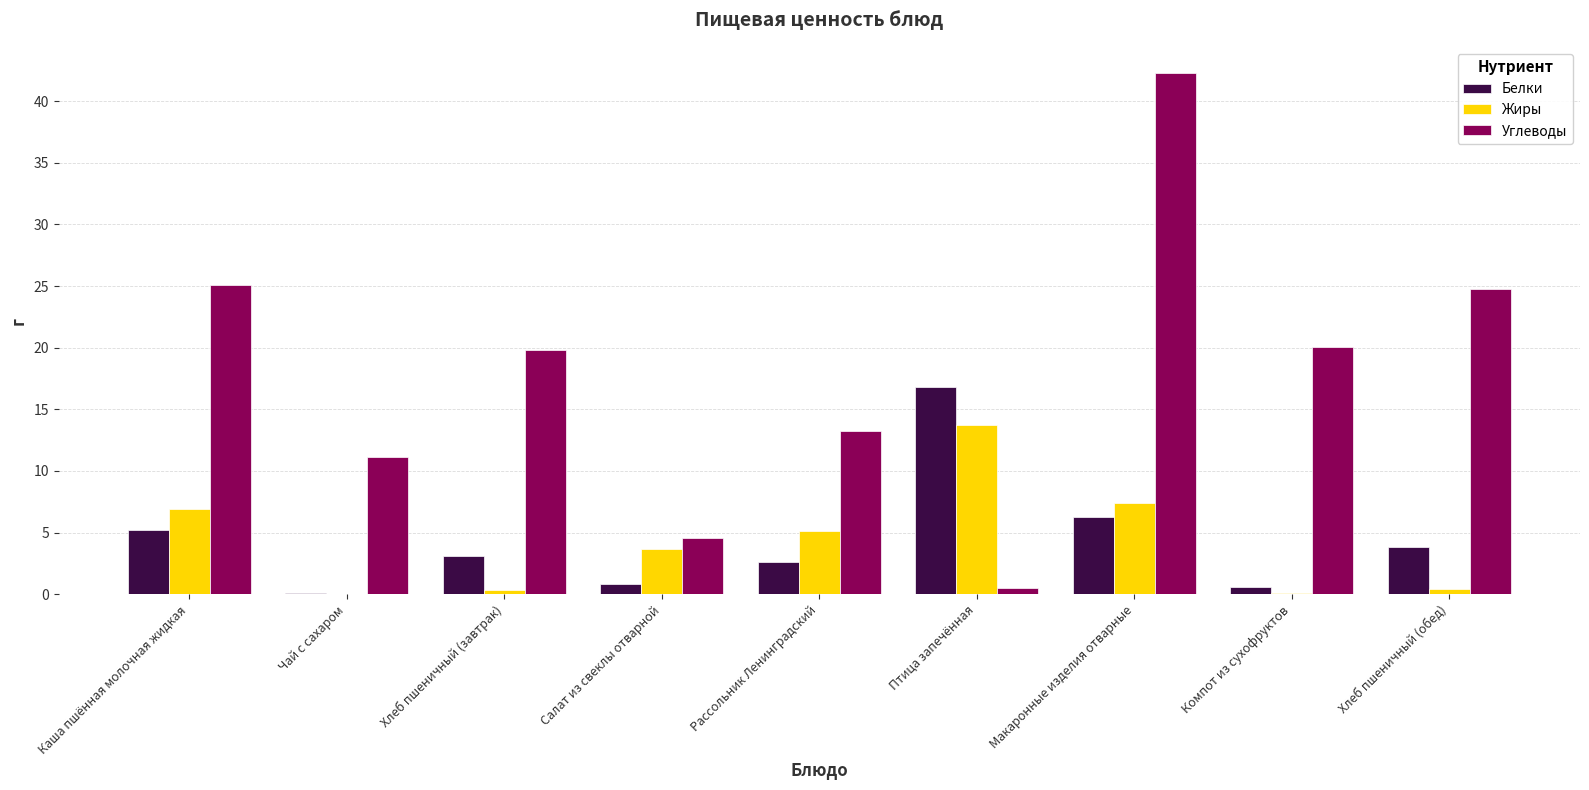

Which series has the largest total across all categories?

Углеводы